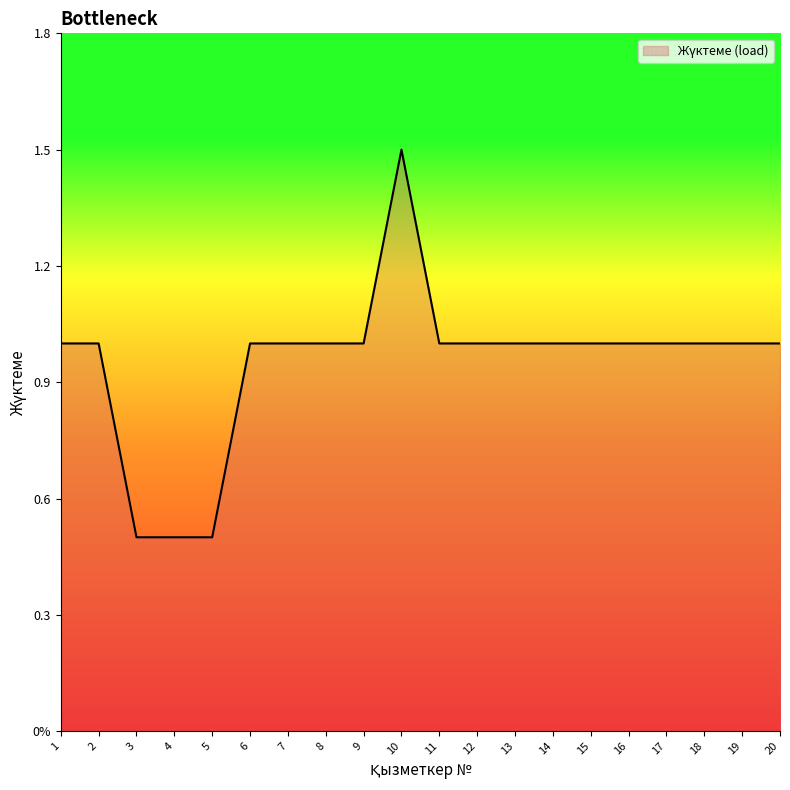

Does the chart display data point markers on the line(s)?

No